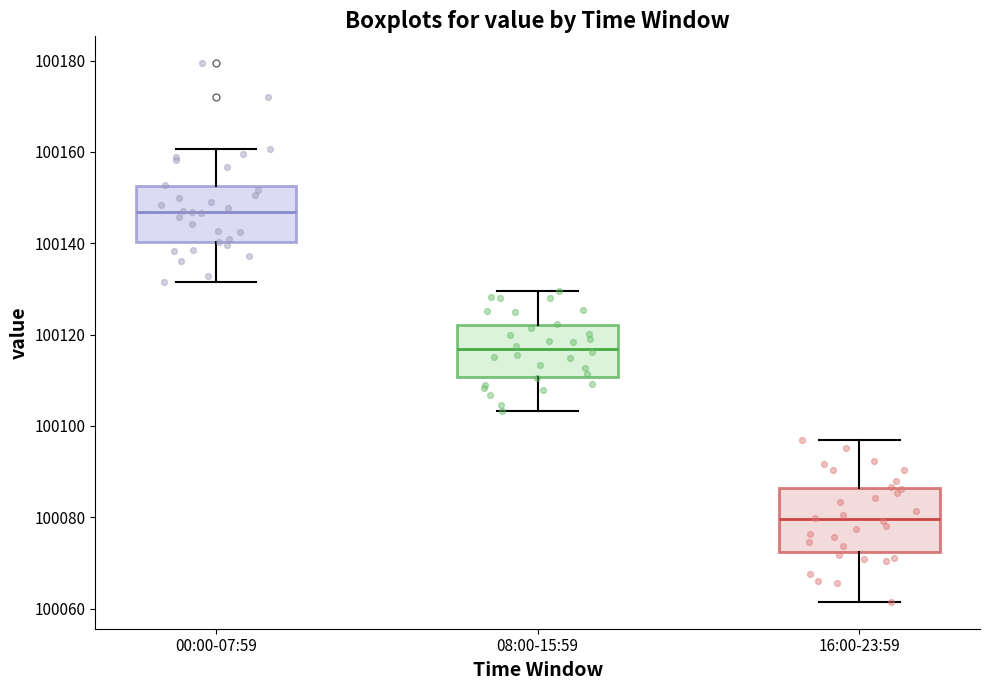

Where does the upper whisker of the box for 00:00-07:59 end on the y-axis? The values are not printed on the chart, so give them approximately, as read against the axis.

100160